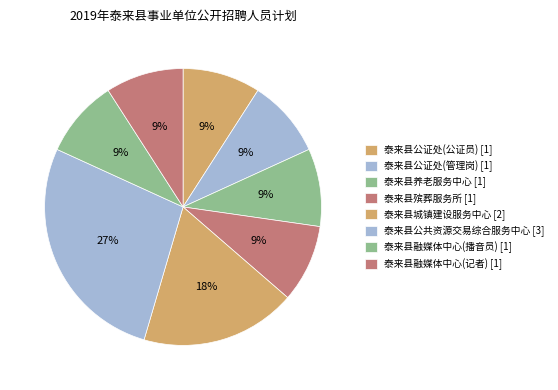

To the nearest percent, what percentage of the pie is 泰来县公证处(管理岗)?

9%